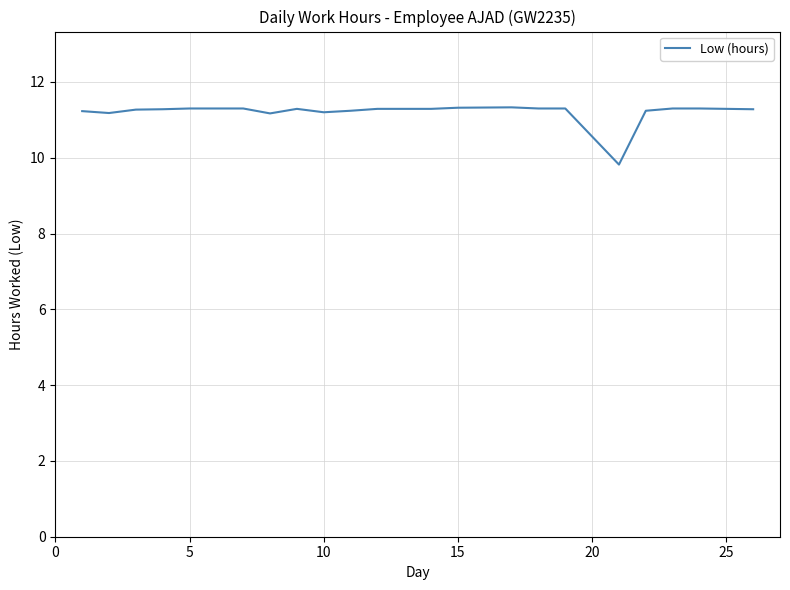

Does the chart have visible grid lines?

Yes